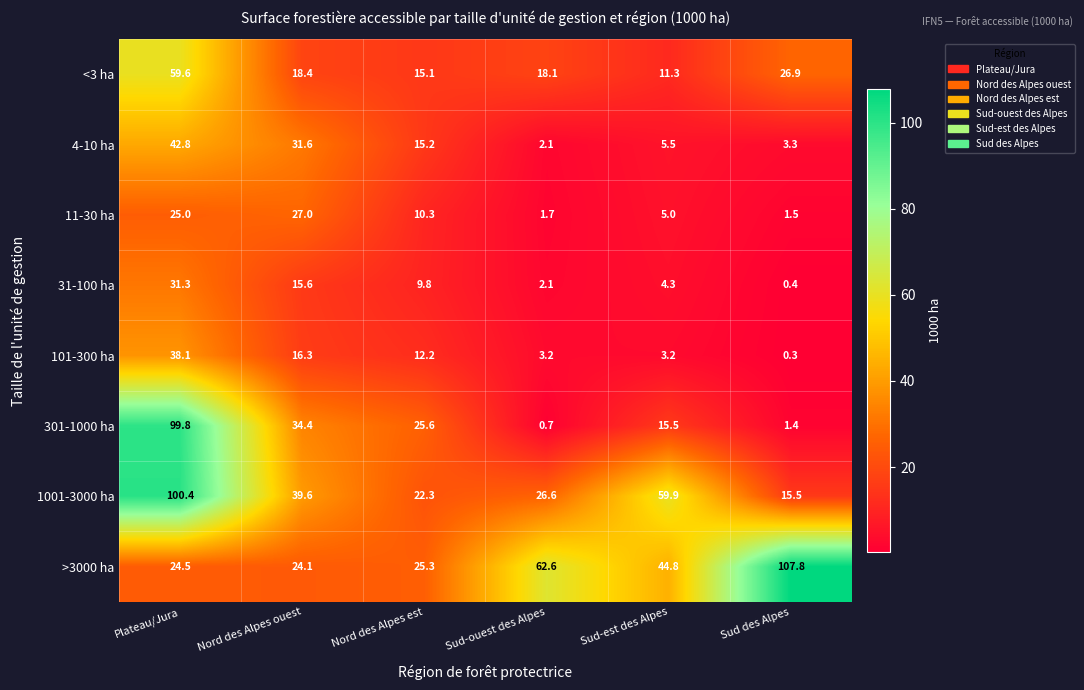

Read the 4-10 ha value at Sud des Alpes.

3.3